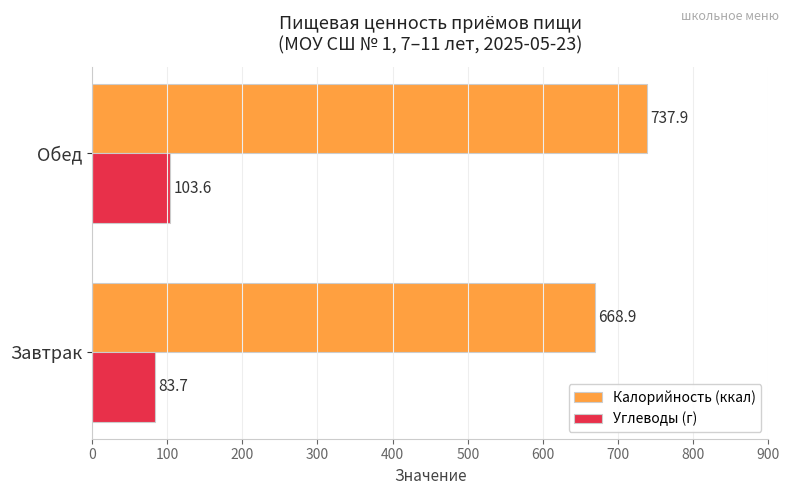

What is the spread (max minus min) of values at Завтрак?

585.2